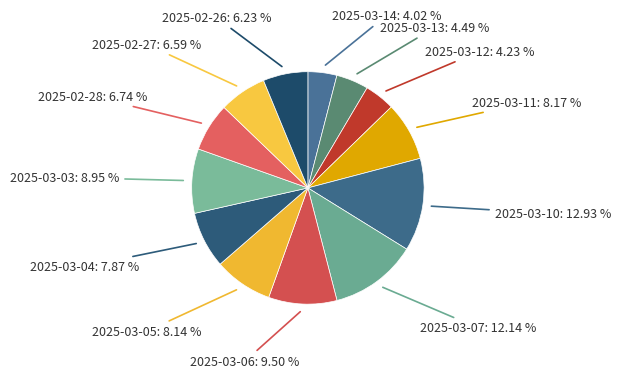

Which category has the biggest portion of the pie?

2025-03-10